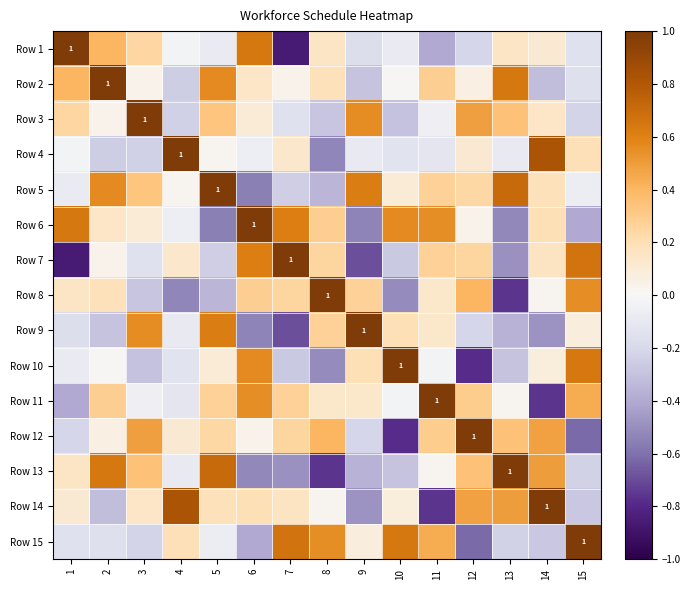

Which label corresponds to the smallest value in the chart?

7